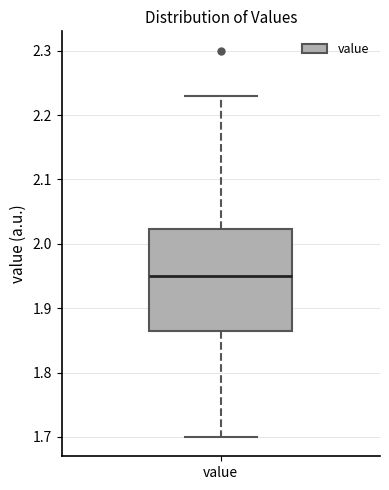

Read this box plot against the y-axis: the position of the median line, the range covered by the box, and the ends of both whiskers. The values are not printed on the chart, so give them approximately, as read against the axis.

median 1.95, box 1.87 to 2.02, whiskers 1.70 to 2.23